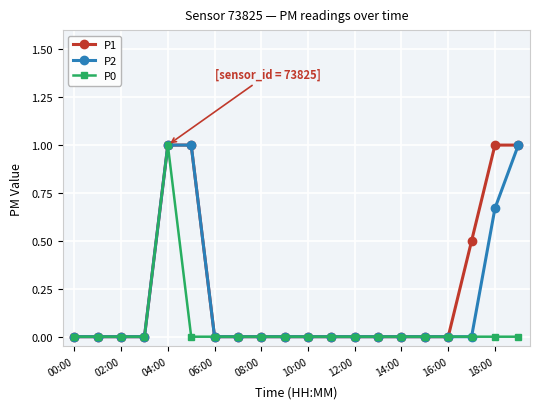

How many lines are shown in the chart?

3